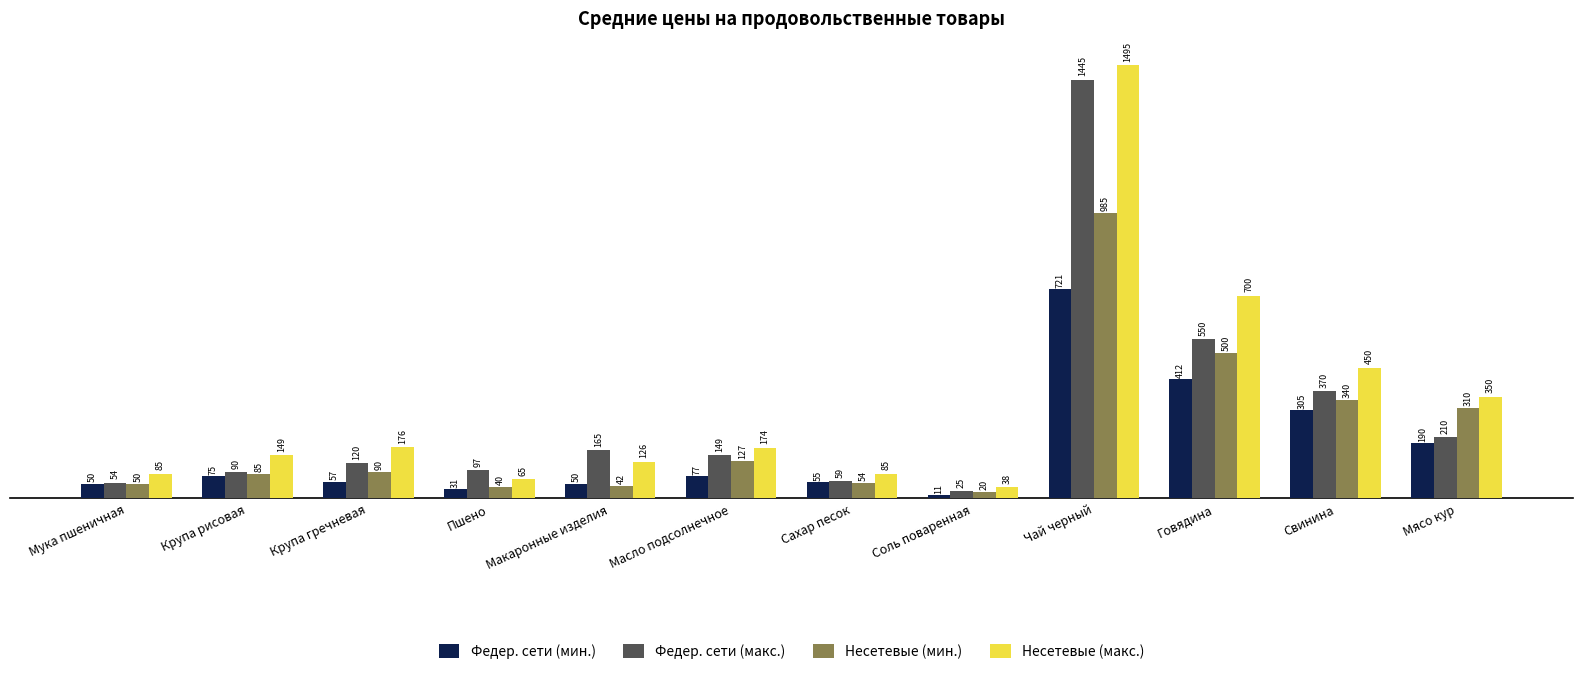

Which label corresponds to the smallest value in the chart?

Соль поваренная